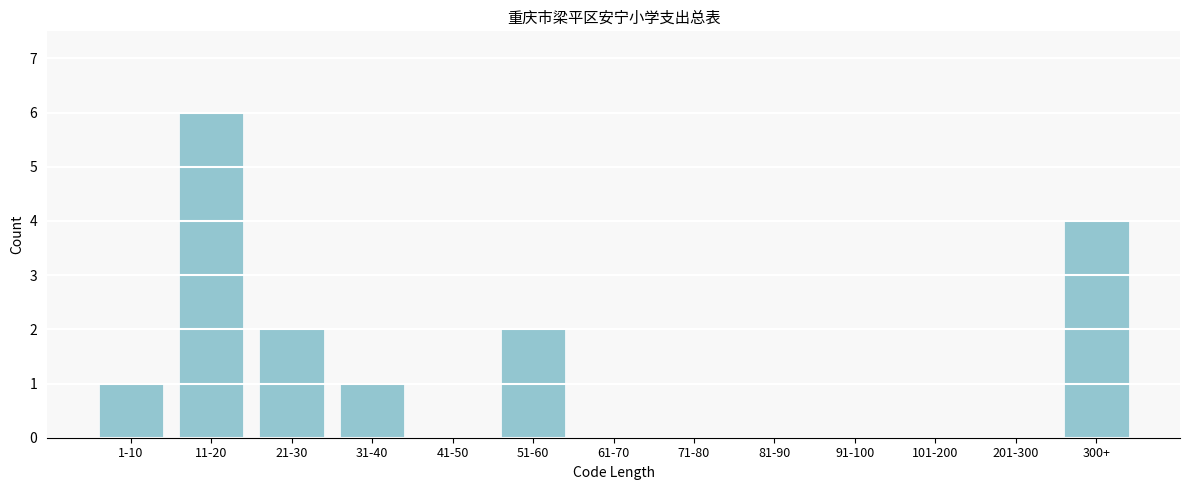

Reading left to right, what are all the values shown in this chart?

1-10=1	11-20=6	21-30=2	31-40=1	41-50=0	51-60=2	61-70=0	71-80=0	81-90=0	91-100=0	101-200=0	201-300=0	300+=4